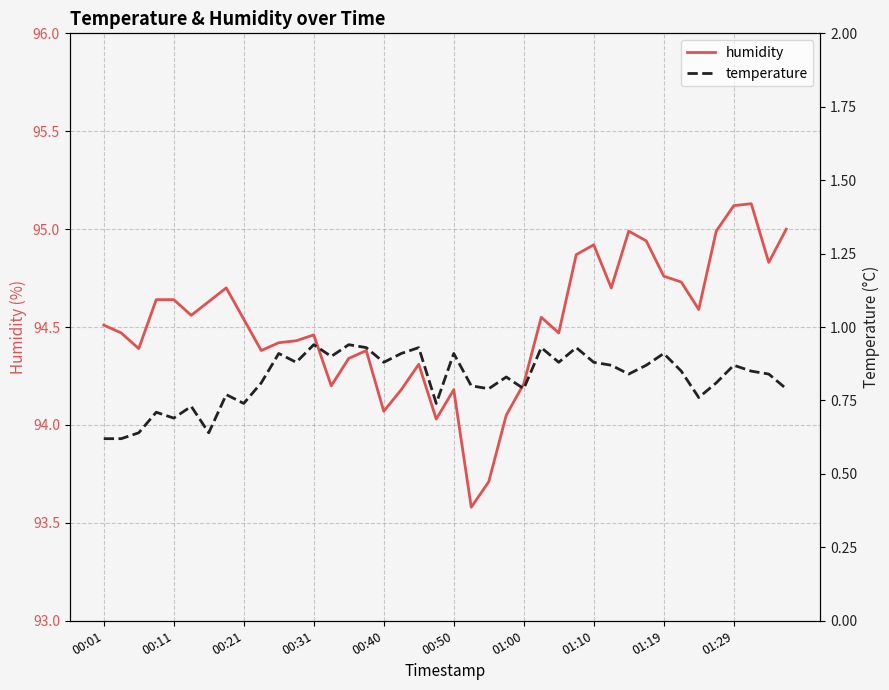

How many data points in humidity are above 94?

38